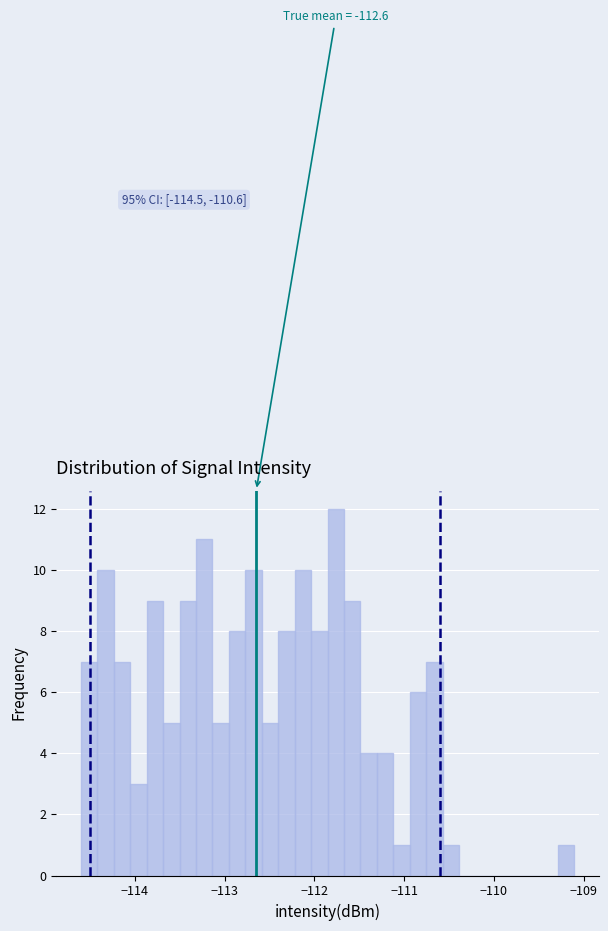

Around what value on the x-axis is the tallest bar? Give the approximate position of its centre, as read against the axis.

-111.8